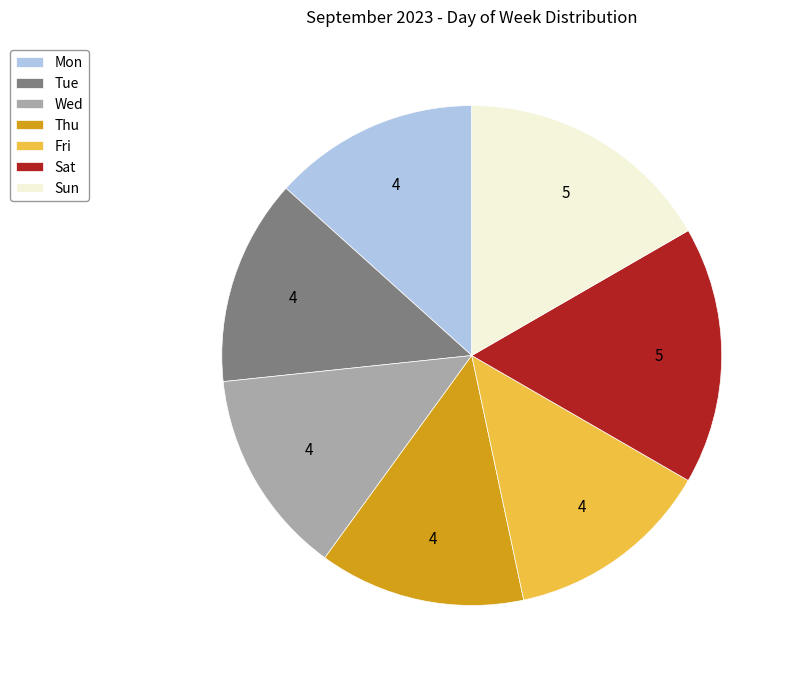

What is the ratio of the value at Thu to the value at Sun?

0.8